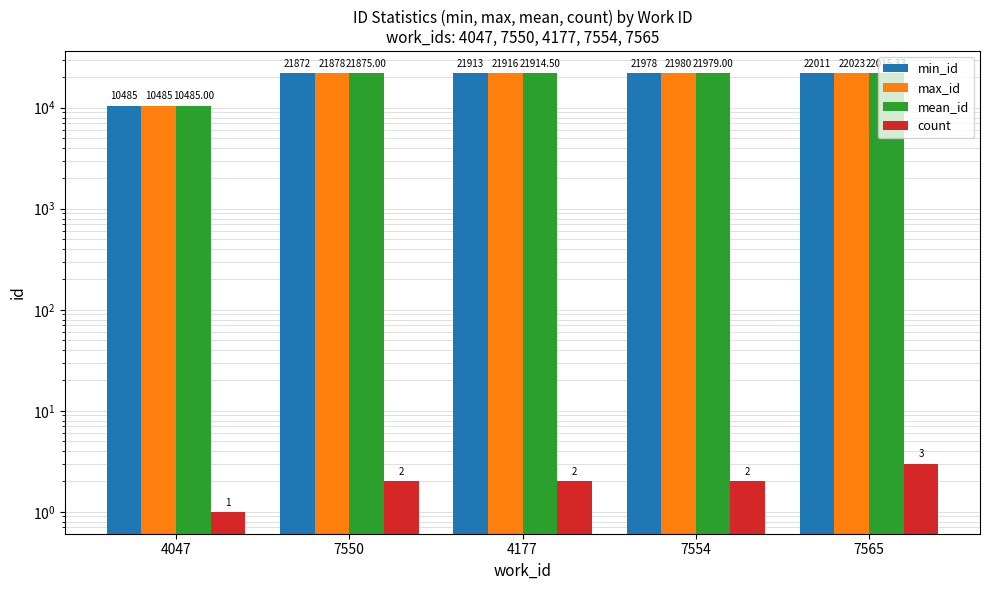

Does the chart contain stacked bars?

No